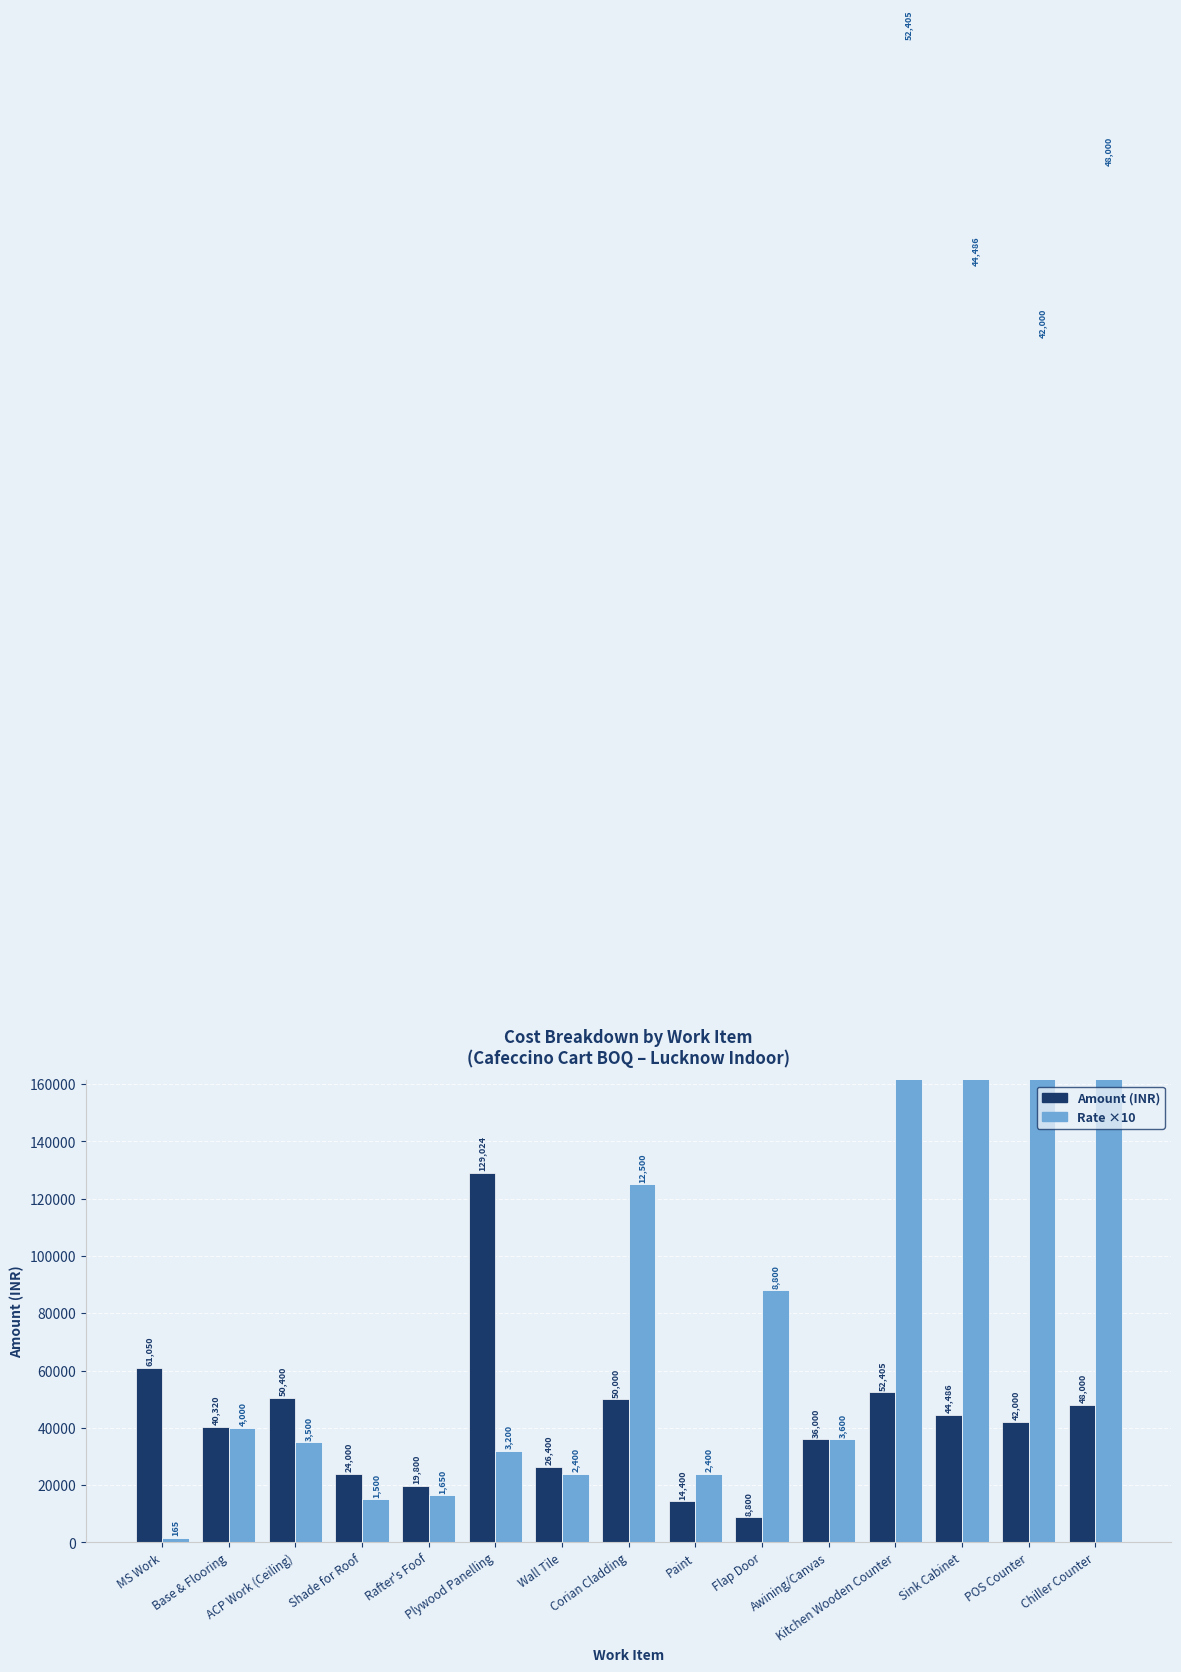

The value of Amount (INR) at Rafter's Foof is 8318. True or false?

False